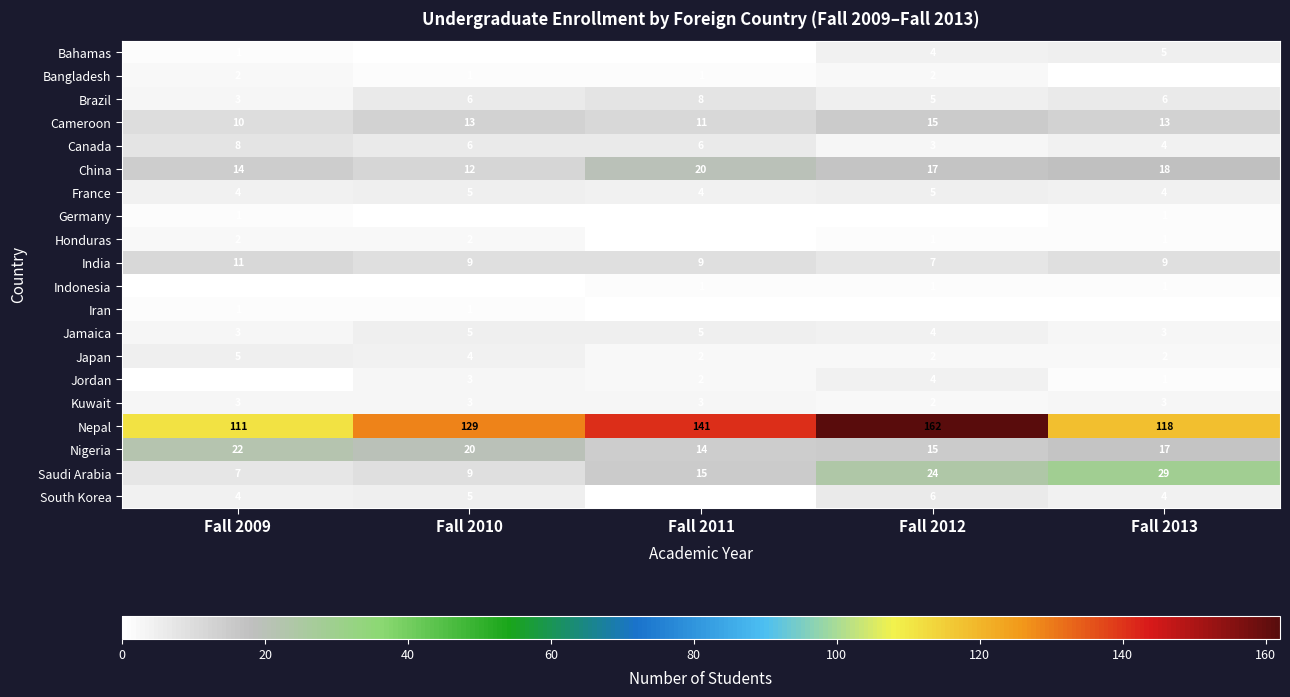

The Bahamas series shows 2 at Fall 2012. True or false?

False